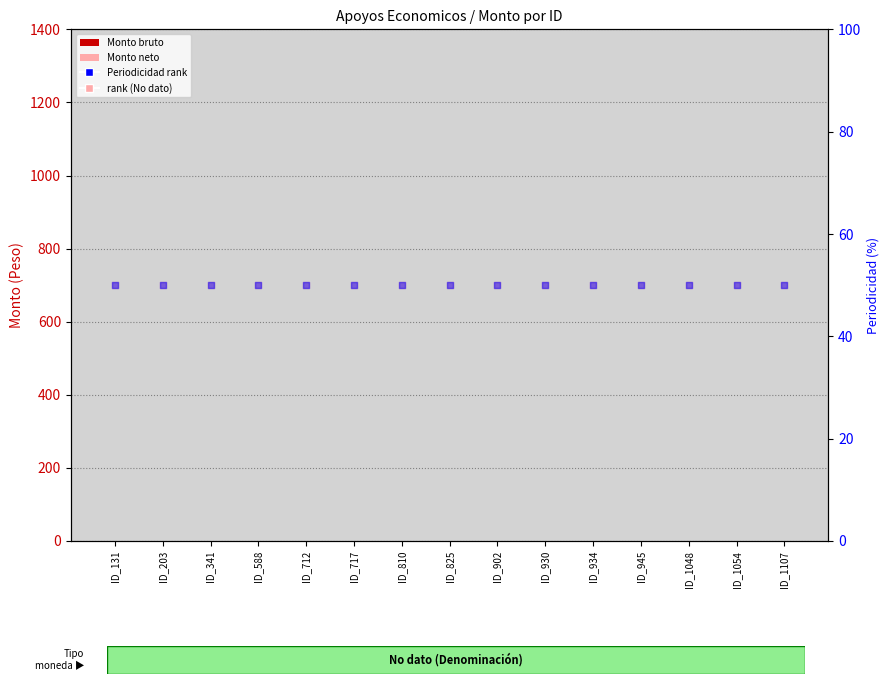

At which category is the sum across all series the highest?

ID_131